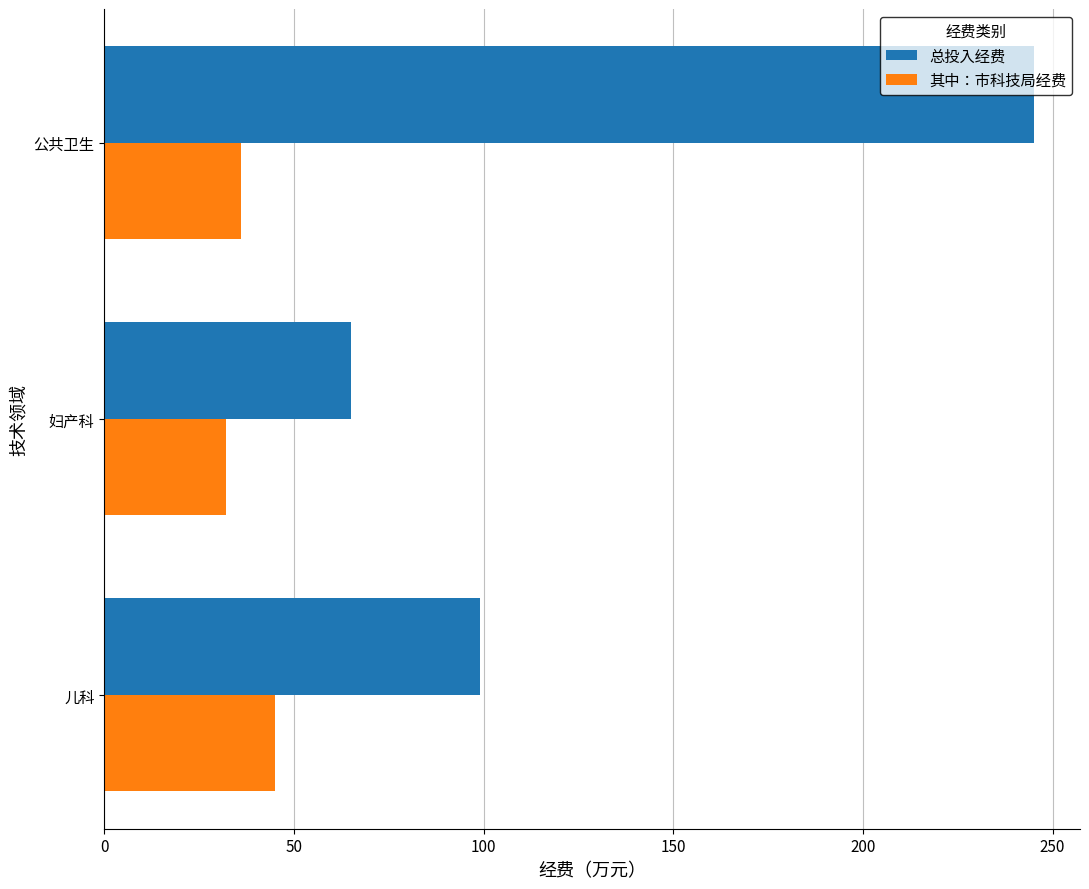

At which category does the chart reach its peak across all series?

公共卫生